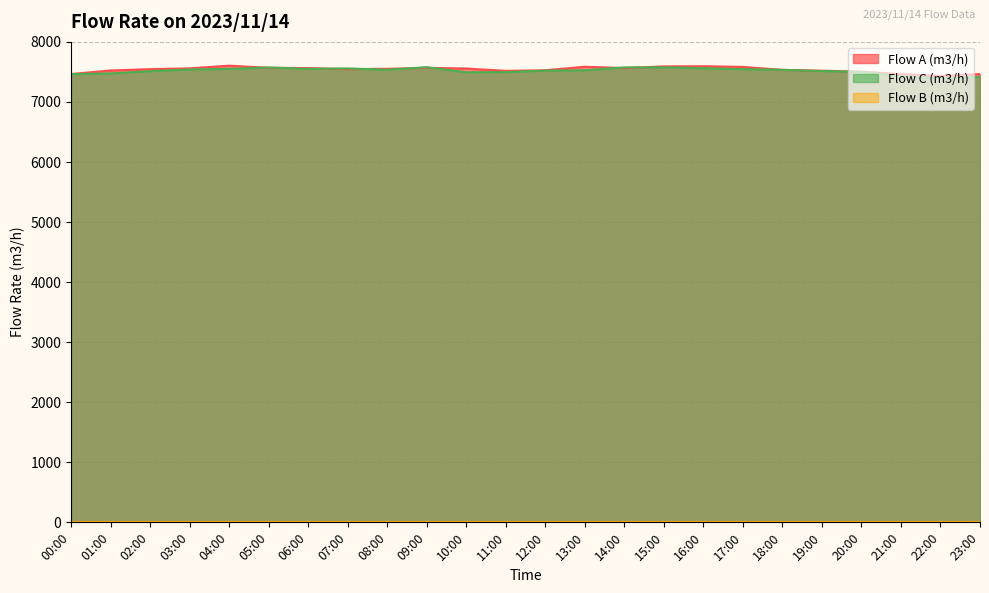

The value of Flow A (m3/h) at 10:00 is 3114. True or false?

False